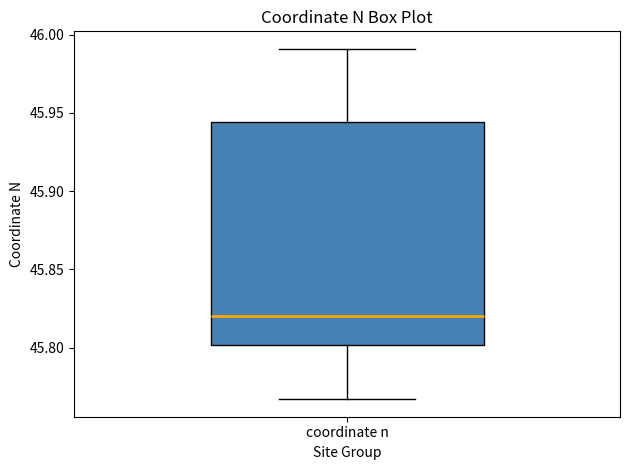

Read this box plot against the y-axis: the position of the median line, the range covered by the box, and the ends of both whiskers. The values are not printed on the chart, so give them approximately, as read against the axis.

median 45.820, box 45.800 to 45.945, whiskers 45.765 to 45.990